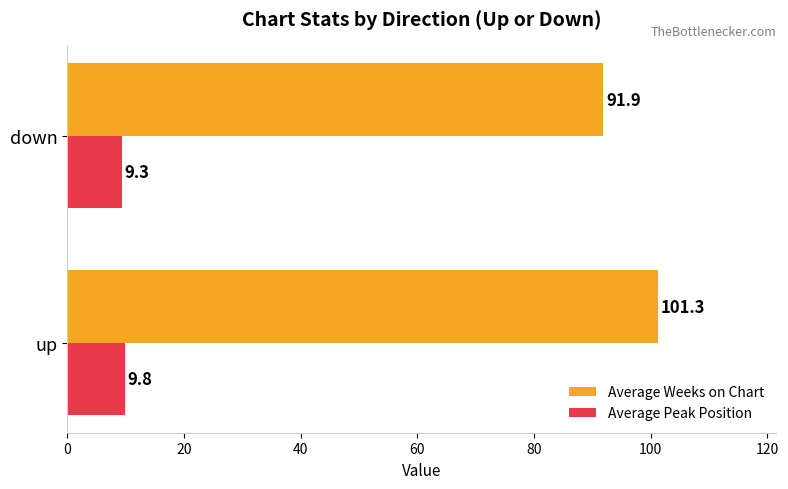

What are all the series names shown in the legend?

Average Weeks on Chart, Average Peak Position